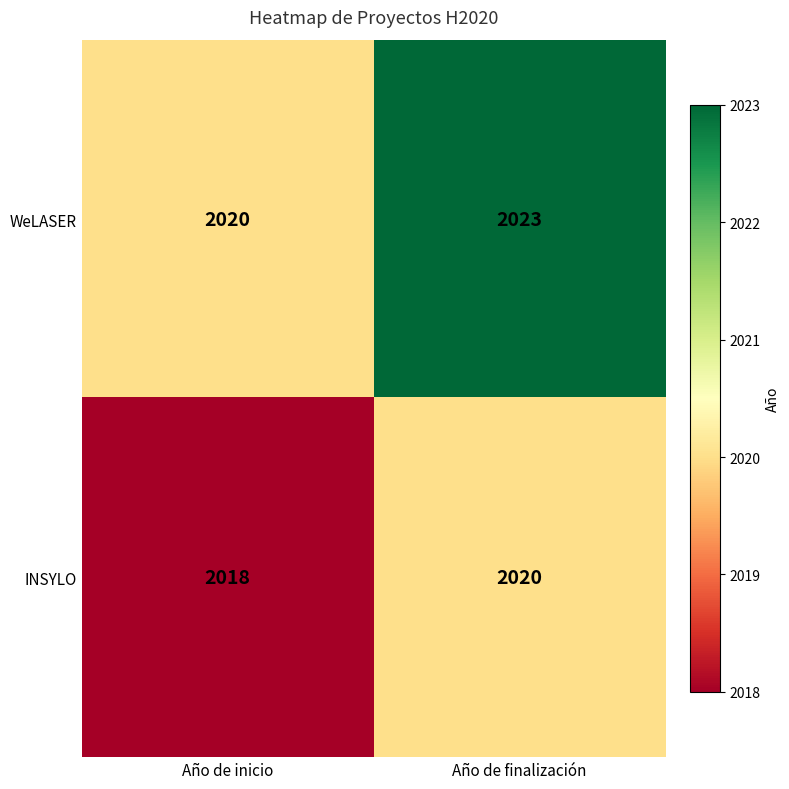

The value of WeLASER at Año de finalización is 458. True or false?

False